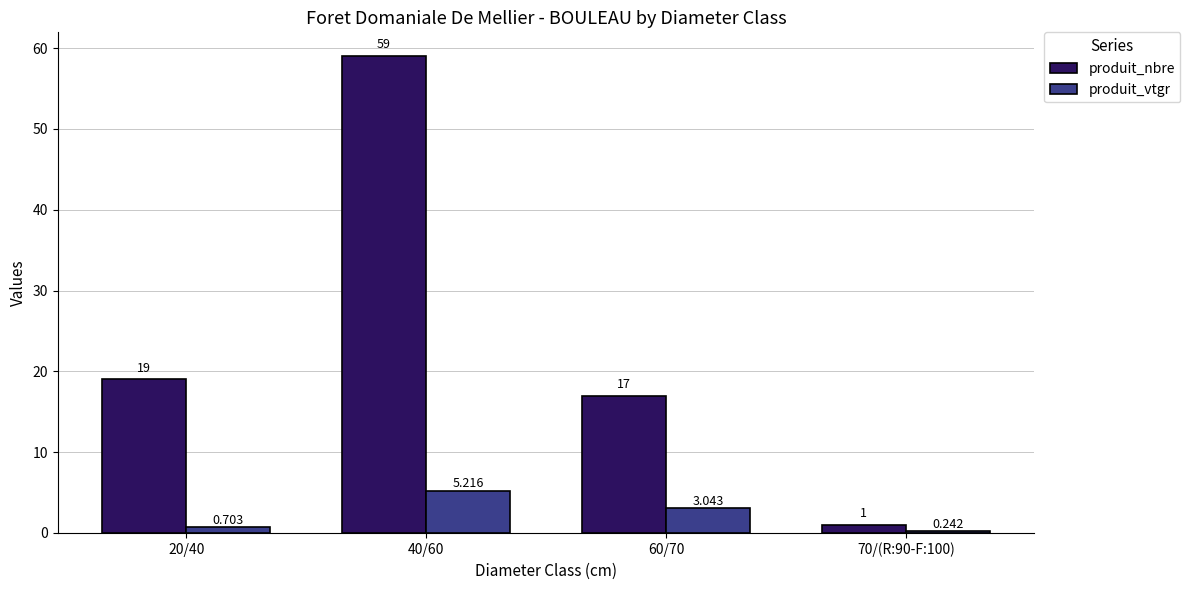

Which category has the highest value in the produit_nbre series?

40/60